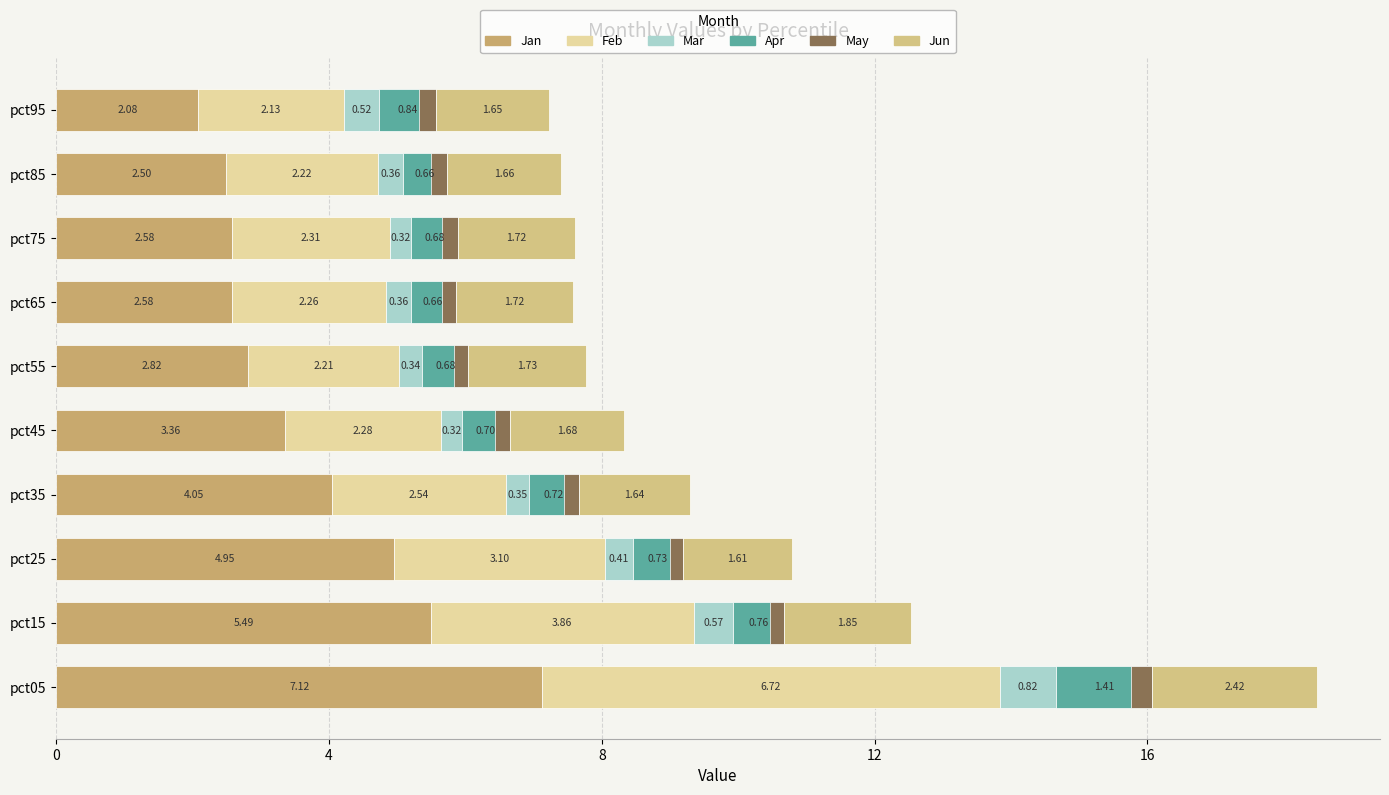

How many bars are there in total?

60